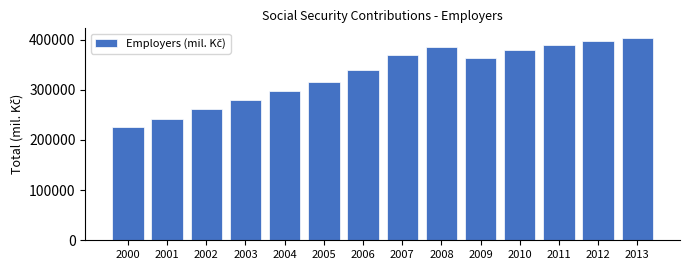

Reading left to right, list all the values displayed in this chart.

2000=226415	2001=241648	2002=261886	2003=279301	2004=298430	2005=315738	2006=339875	2007=370188	2008=384863	2009=363462	2010=379495	2011=389035	2012=396568	2013=402545